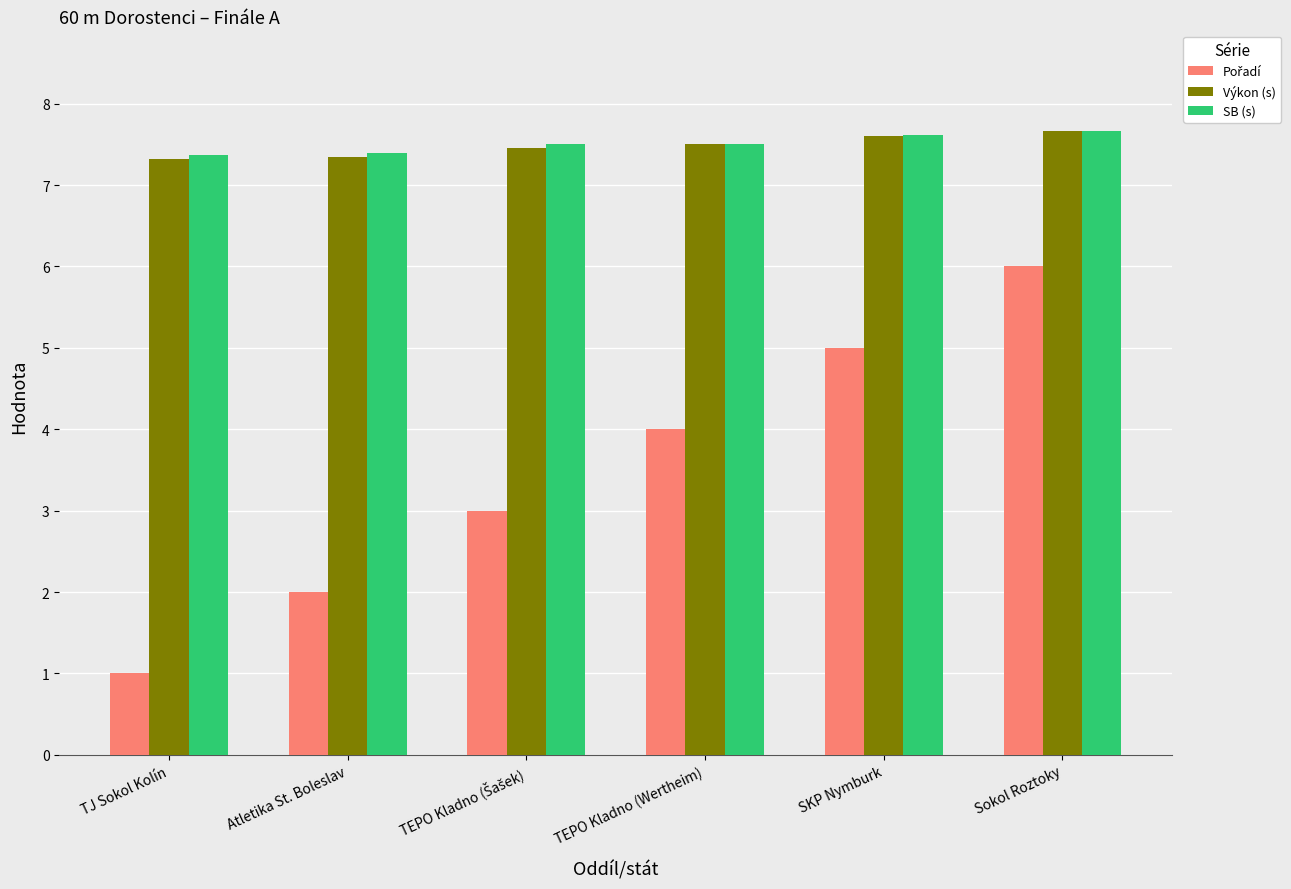

What is the minimum value for SB (s)?

7.4